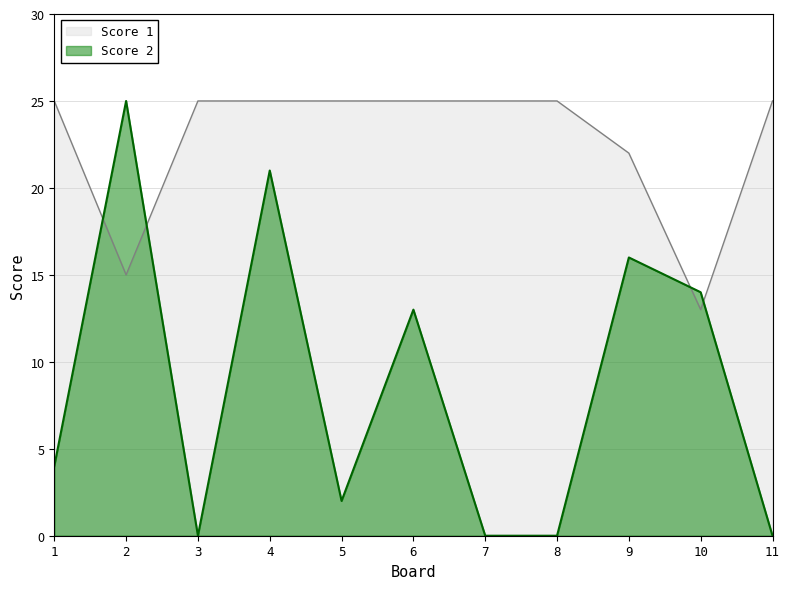

Which has a higher value, 5 or 8?

5